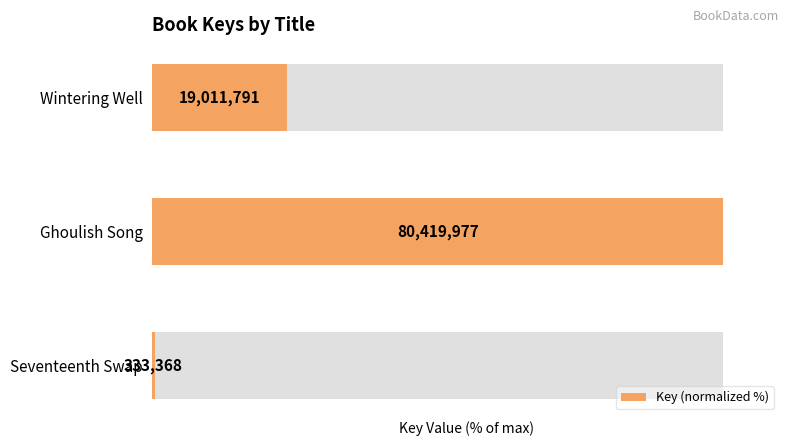

The value at Seventeenth Swap is 0.6. True or false?

False